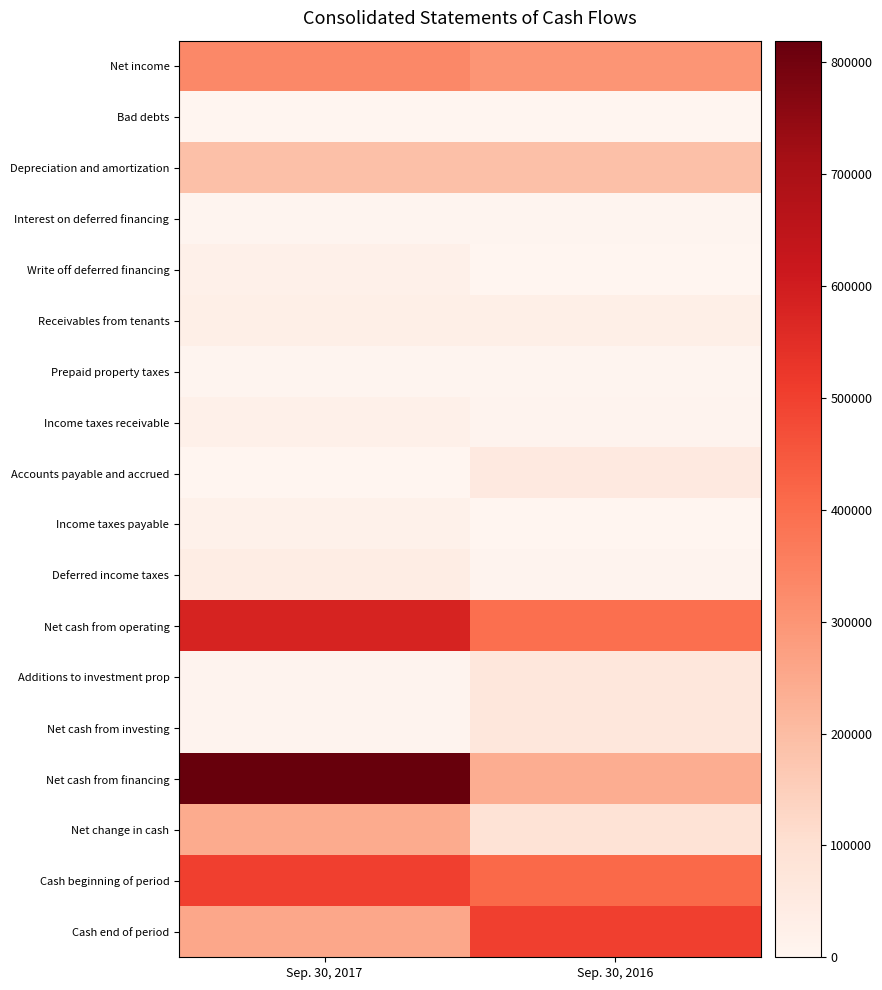

Between Sep. 30, 2017 and Sep. 30, 2016, which series saw the biggest shift?

Net cash from financing